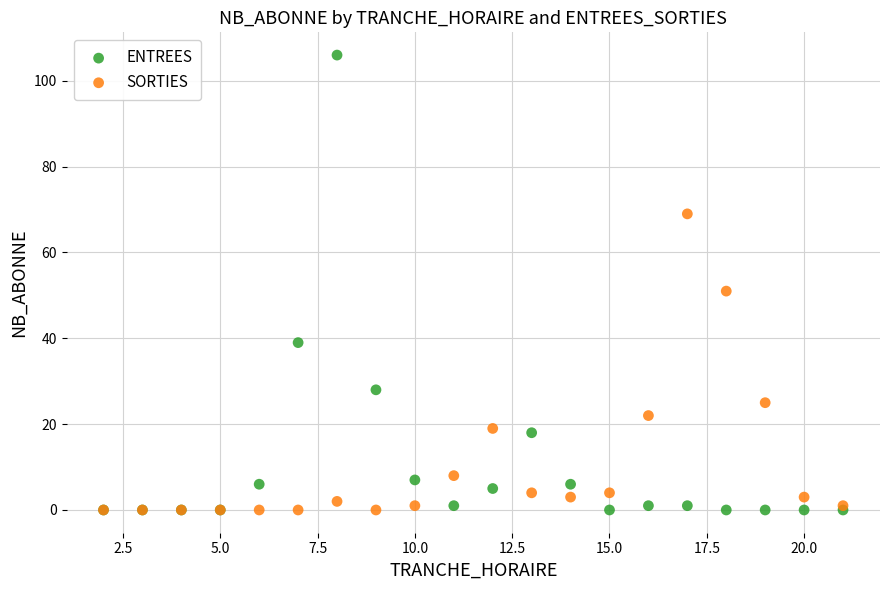

In the ENTREES series, what Y value is closest to 53?

39